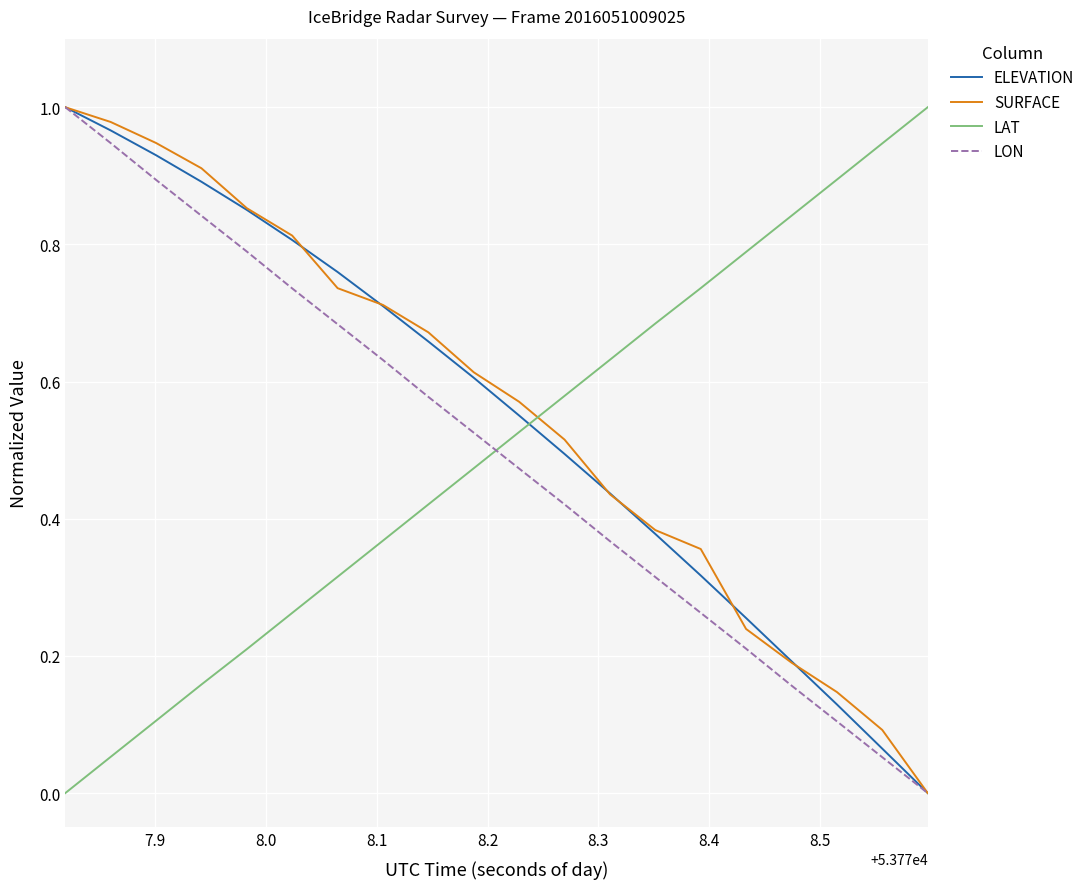

True or false: LAT and ELEVATION cross at least once.

True